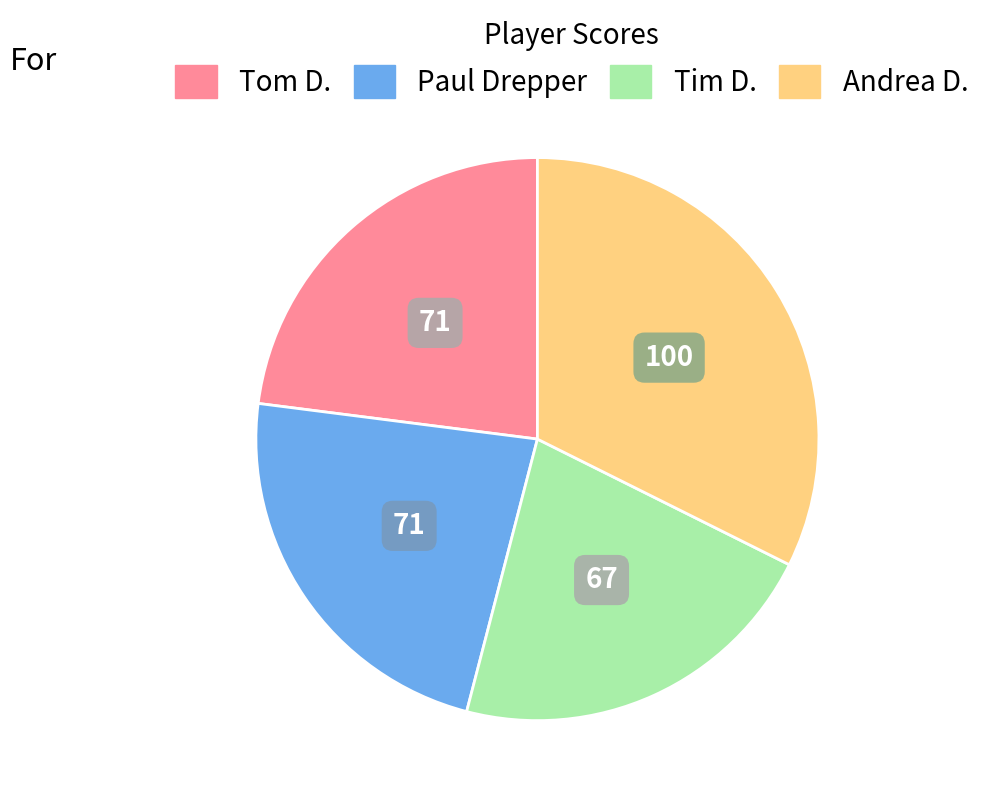

Does Tom D. represent more than half of the total?

No